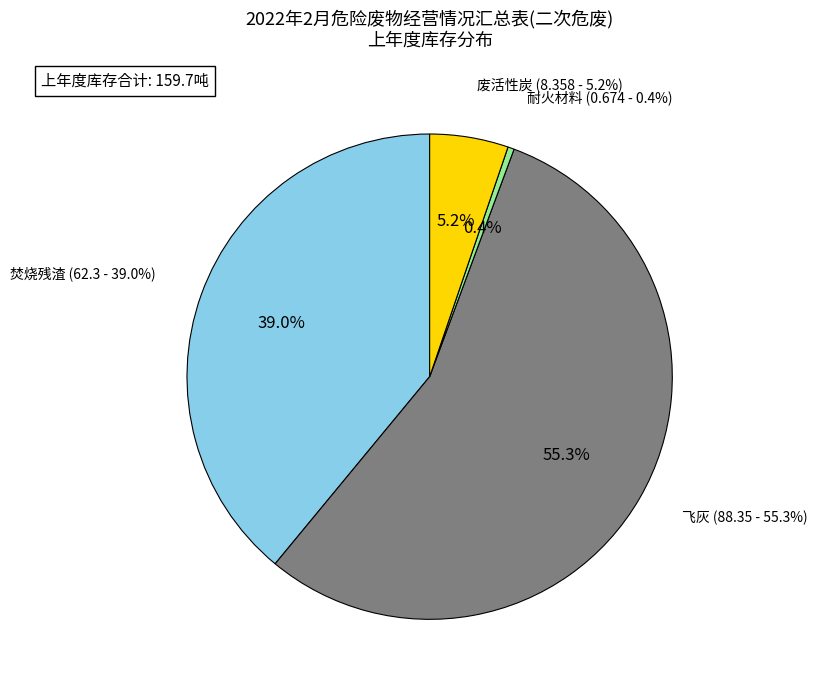

Does 飞灰 represent more than half of the total?

Yes